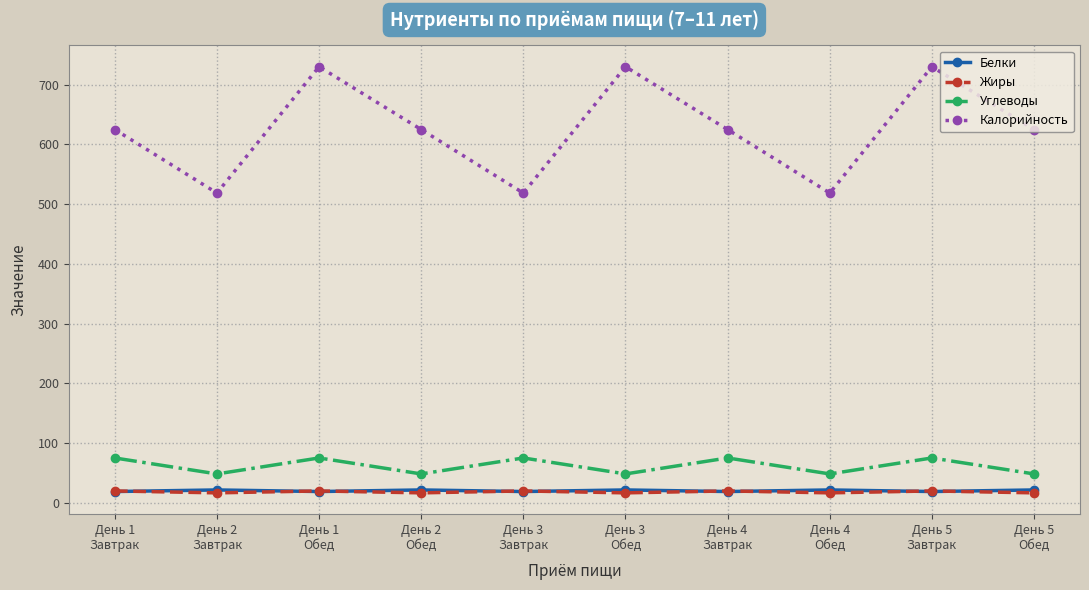

Which series has the largest range (max minus min)?

Калорийность